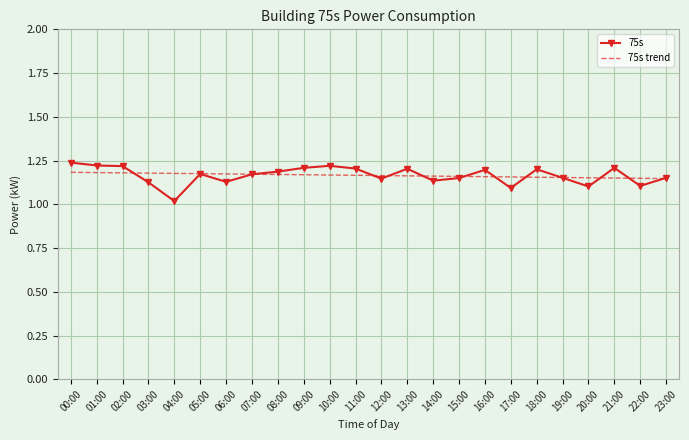

Which series has the widest spread of values?

75s